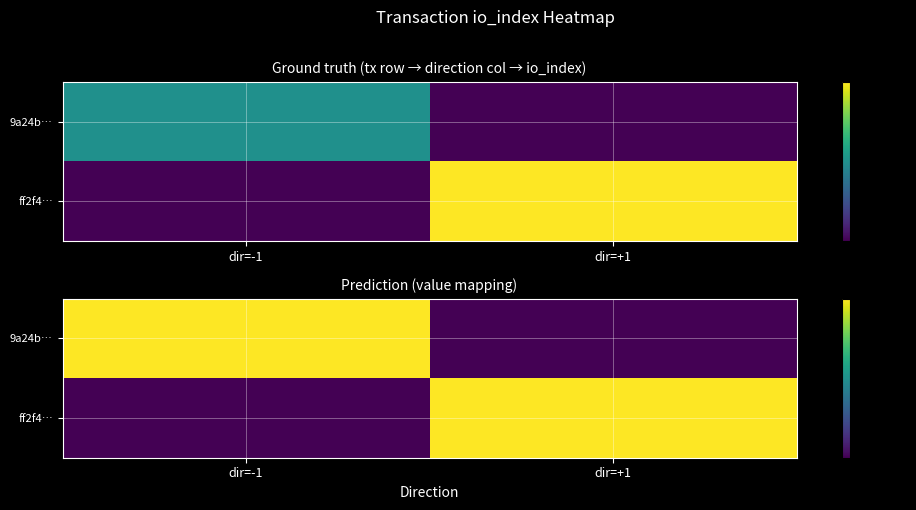

How many data points does each series have?

2